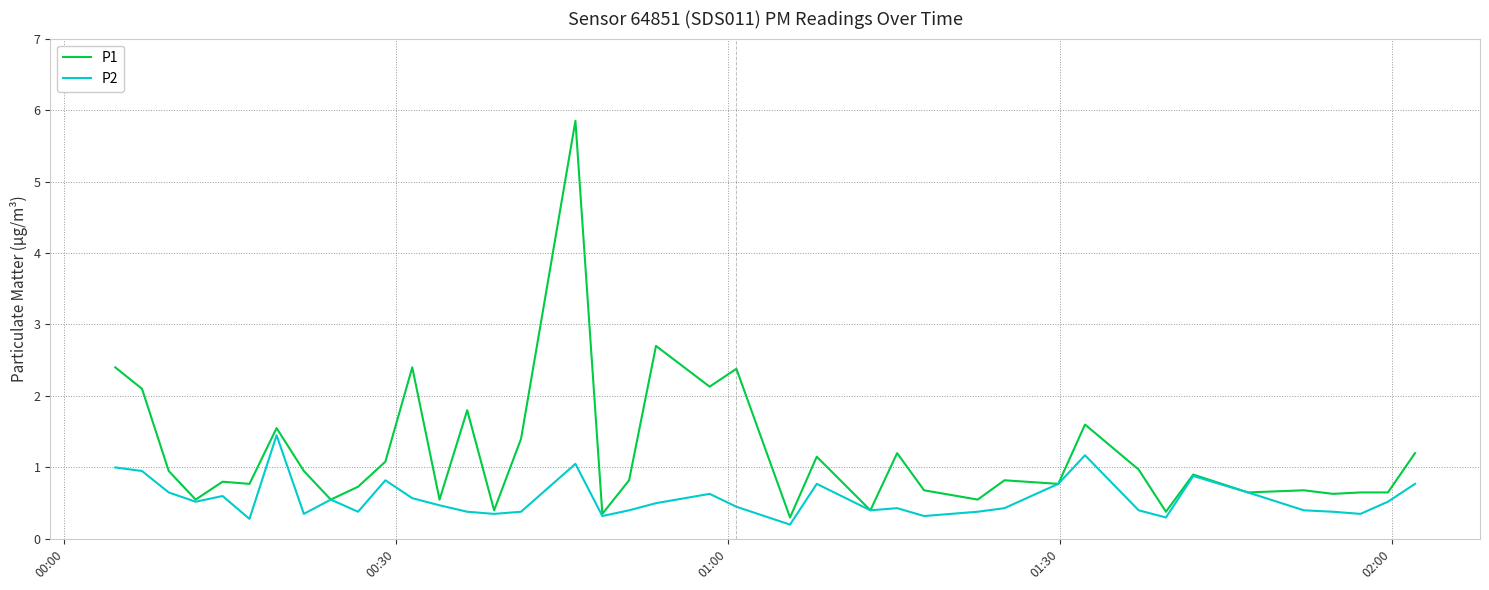

How many lines are shown in the chart?

2